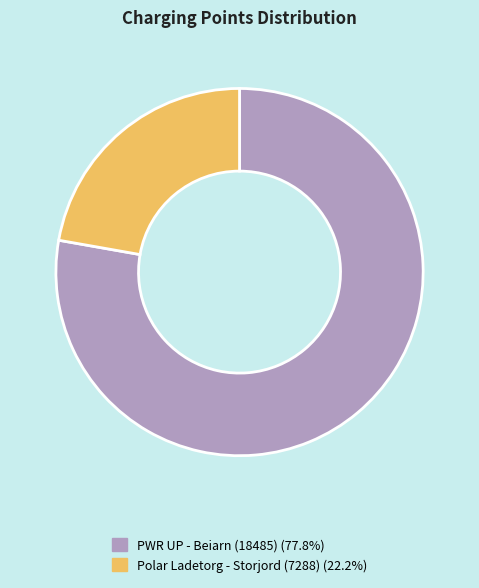

Combined, do PWR UP - Beiarn (18485) (77.8%) and Polar Ladetorg - Storjord (7288) (22.2%) account for over 50%?

Yes